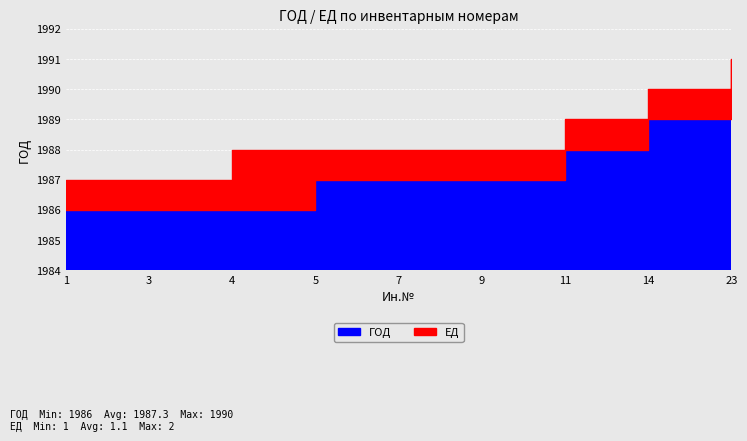

True or false: ГОД has more than 2 interior local peaks.

False